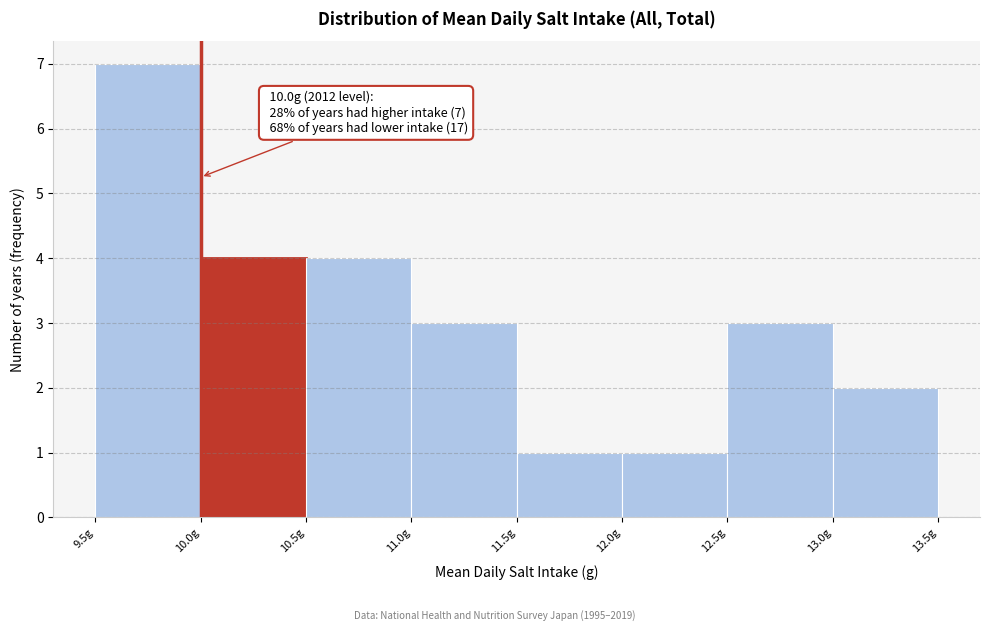

Which range on the x-axis has the tallest bar?

9.5 to 10.0